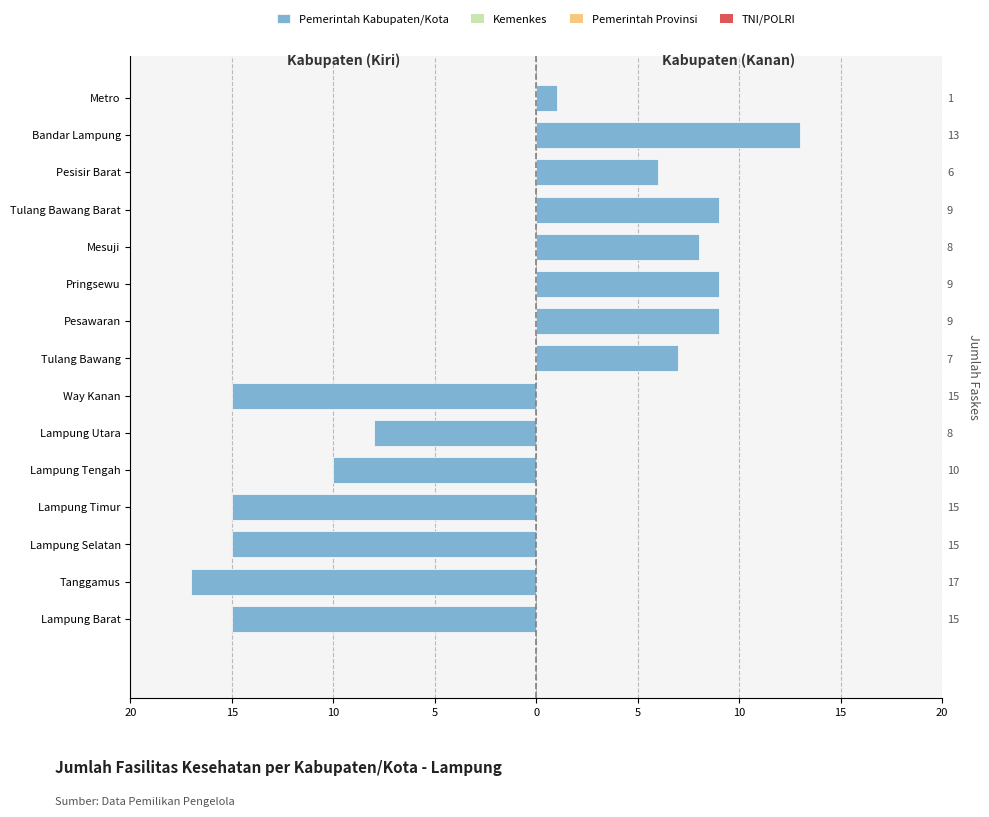

How many values are between -15 and -10?

5